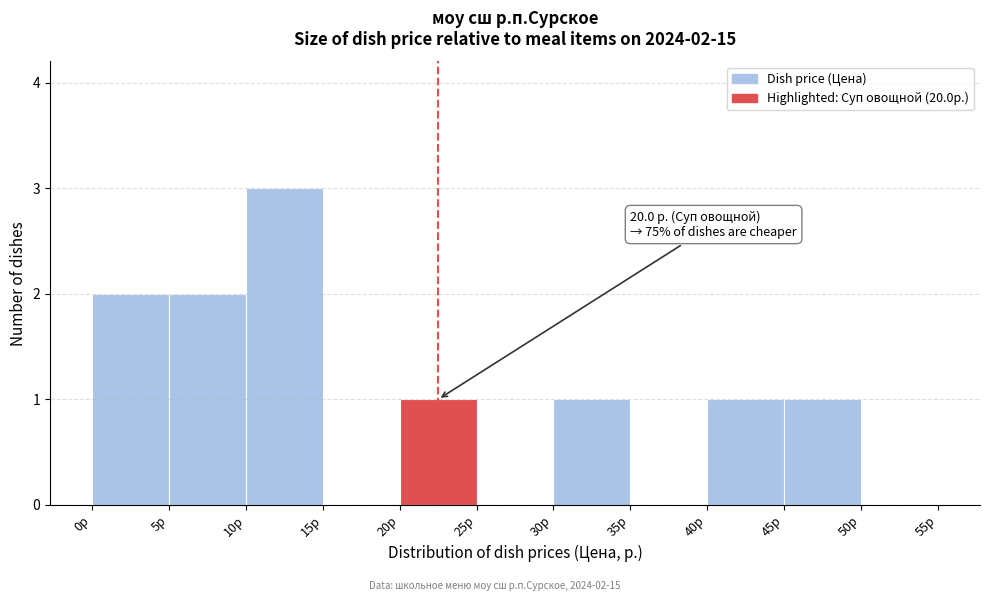

Which range on the x-axis has the tallest bar?

10 to 15